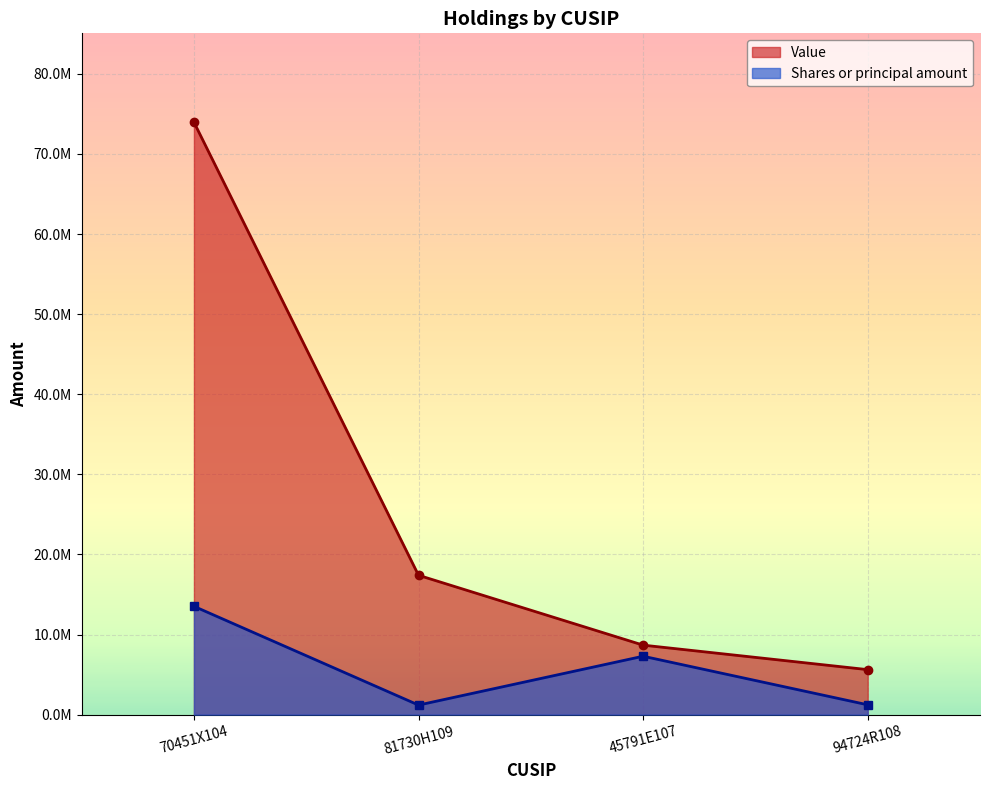

Is the value of Value at 94724R108 greater than the value of Shares or principal amount at 70451X104?

No